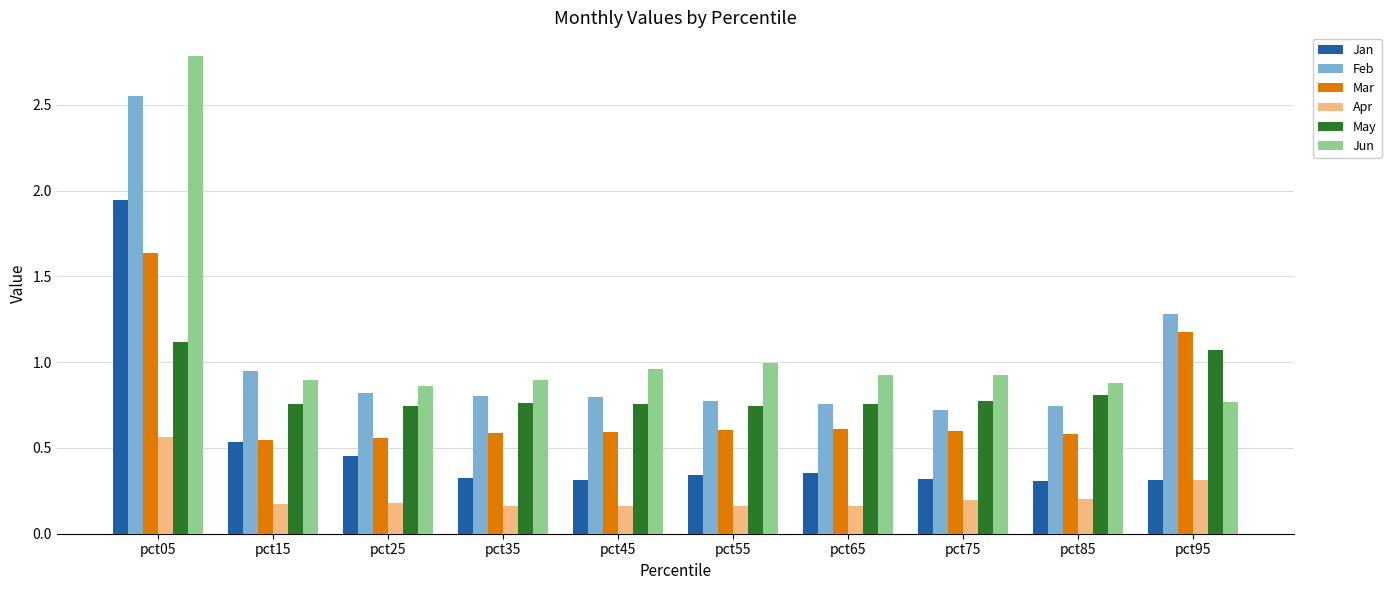

Which series has the widest spread of values?

Jun